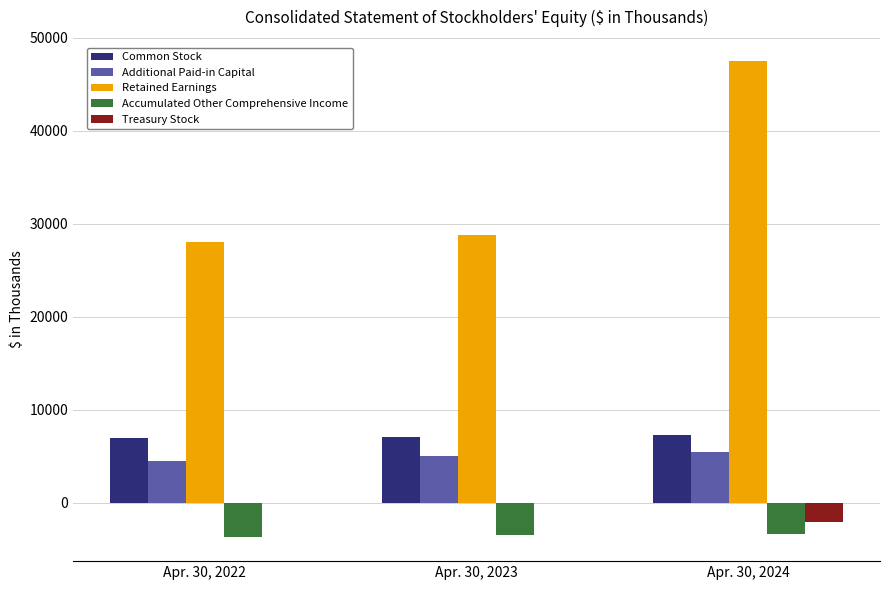

Which series has the largest range (max minus min)?

Retained Earnings